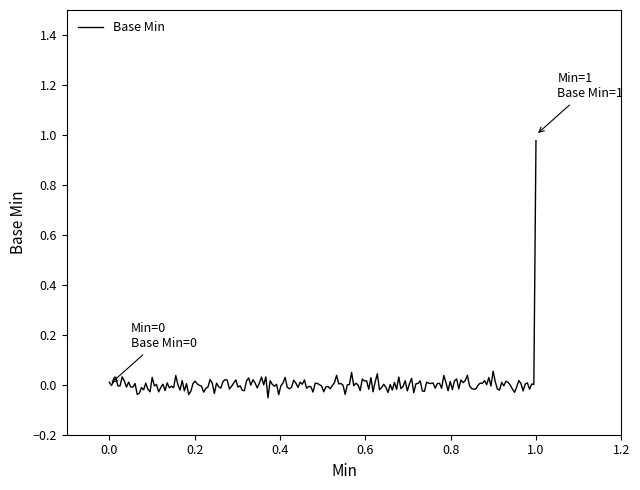

How many lines are shown in the chart?

1